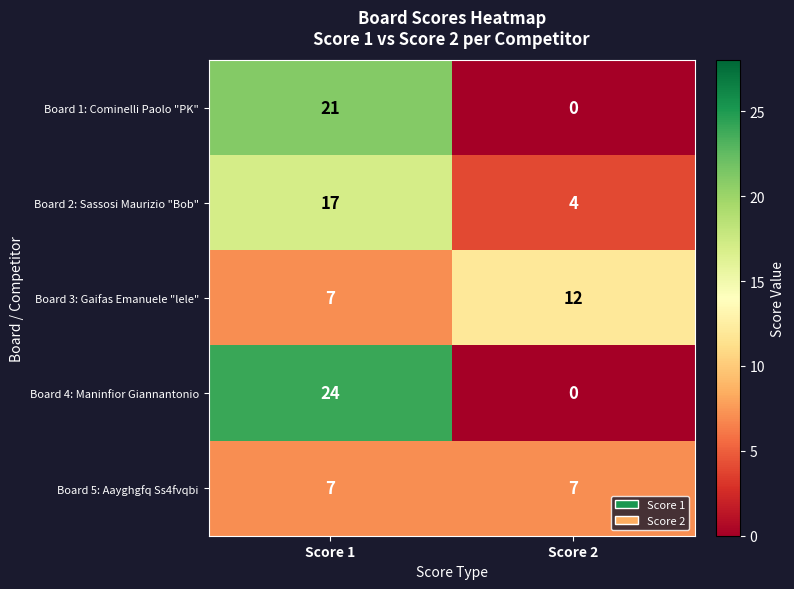

Which series has the largest total across all categories?

Board 4: Maninfior Giannantonio